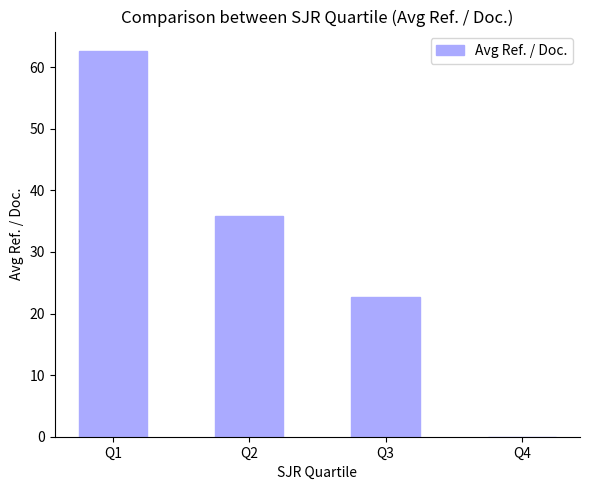

What is the difference between the values at Q3 and Q1?

40.0